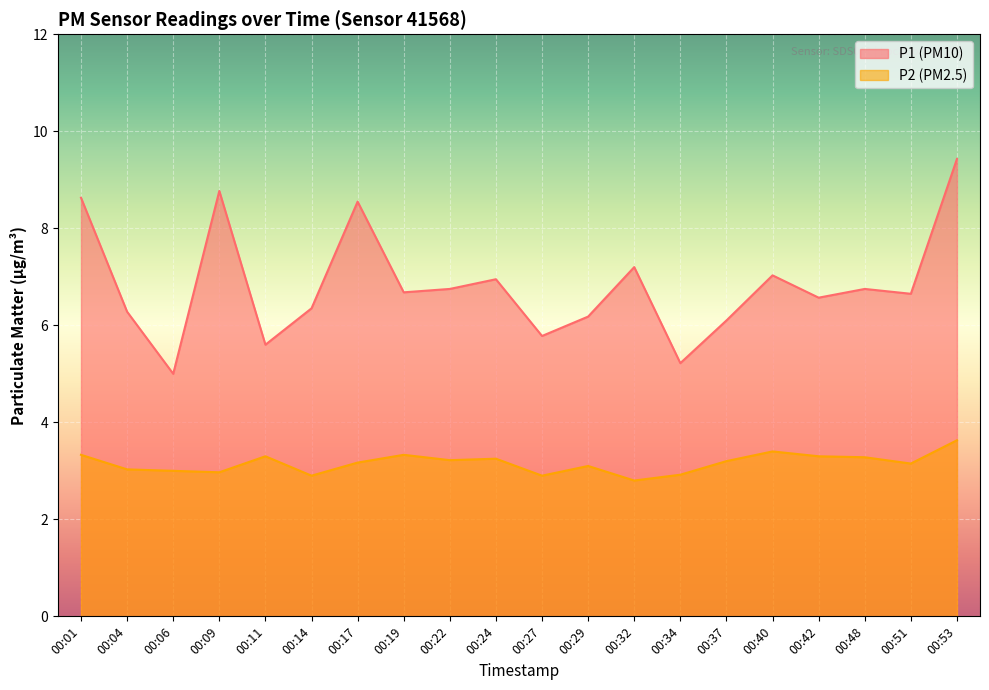

What value does the P1 series have at 00:27?

5.8